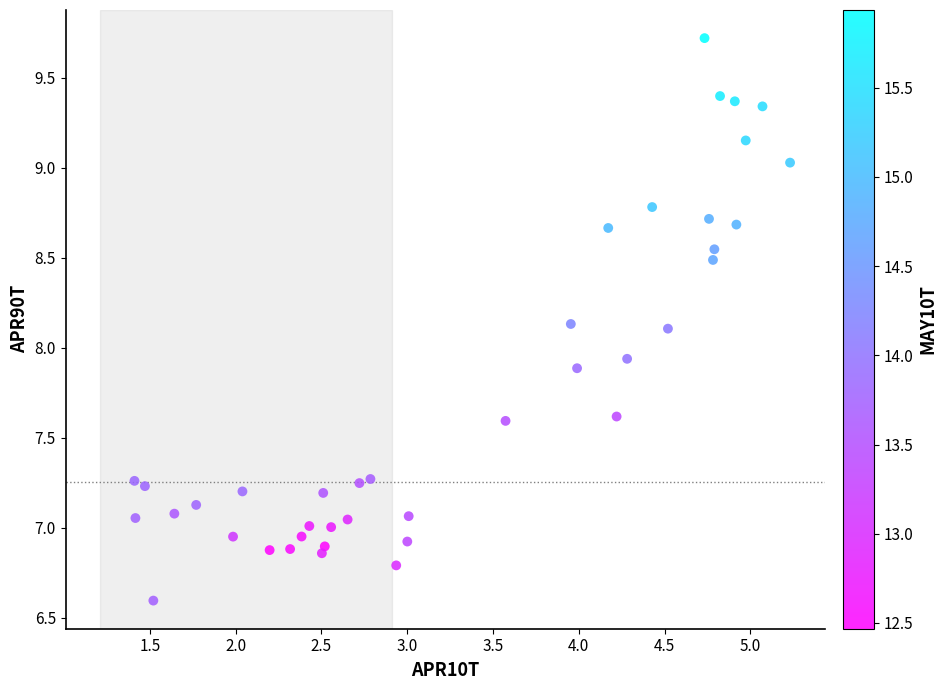

What is the range of X values (max minus min)?

3.8